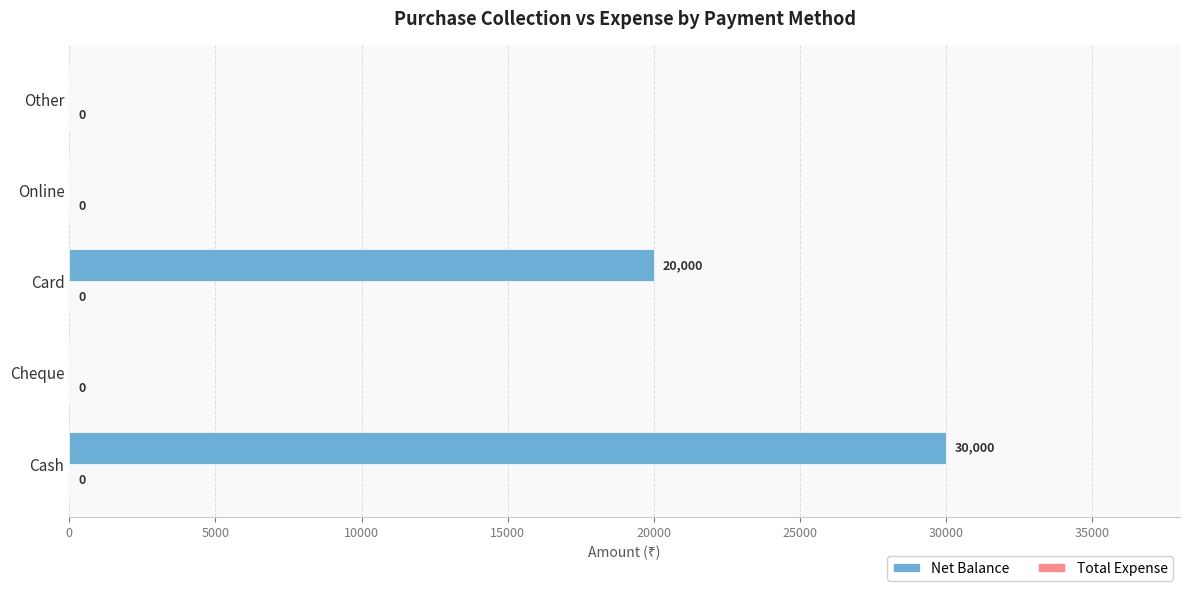

What is the greatest value displayed?

30000